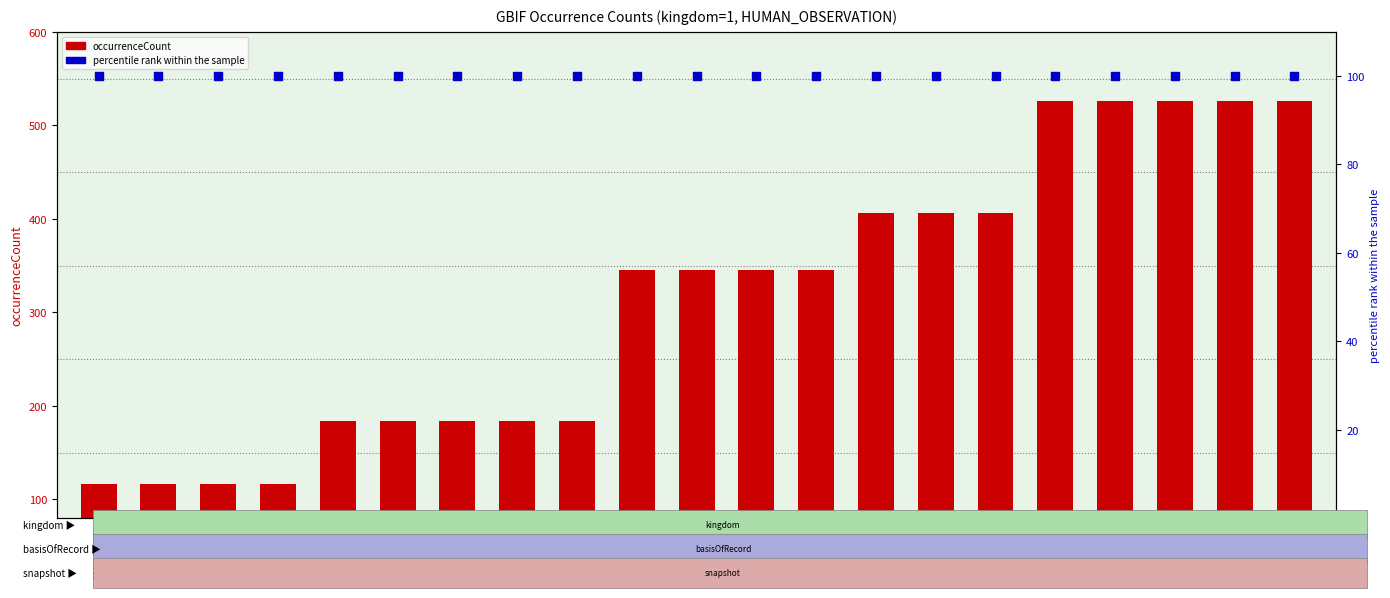

Which series has the largest total across all categories?

occurrenceCount